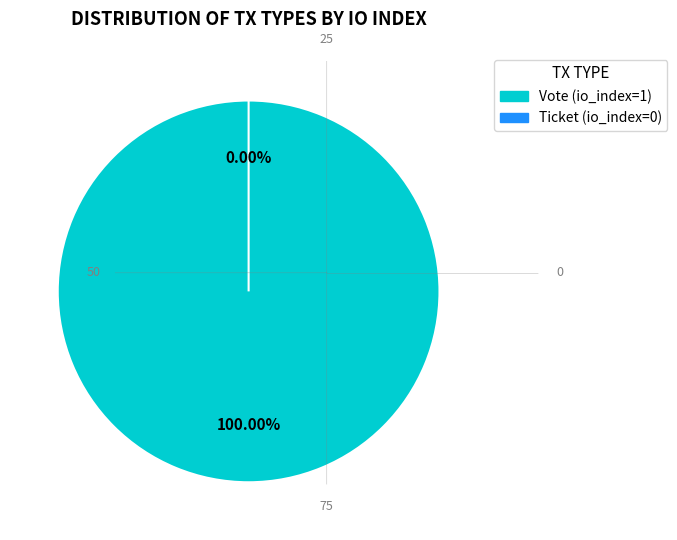

Which slice is the smallest?

Ticket